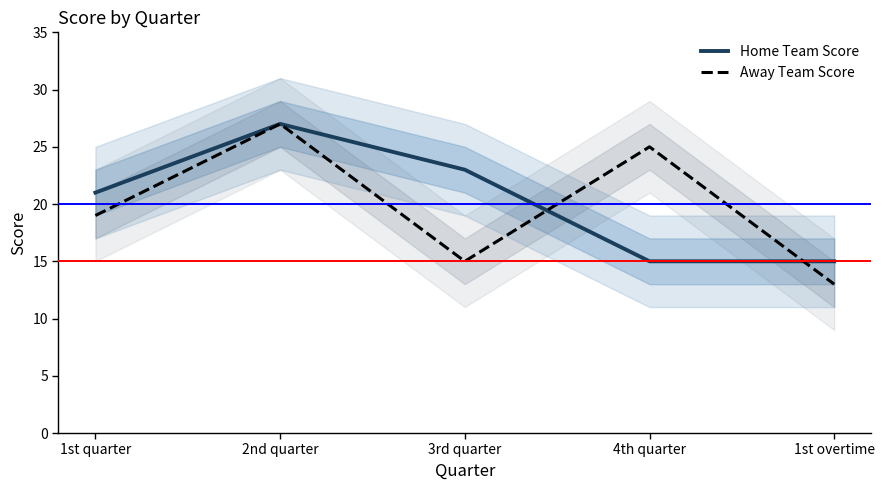

Is the value of Away Team Score at 1st quarter greater than the value of Home Team Score at 1st overtime?

Yes